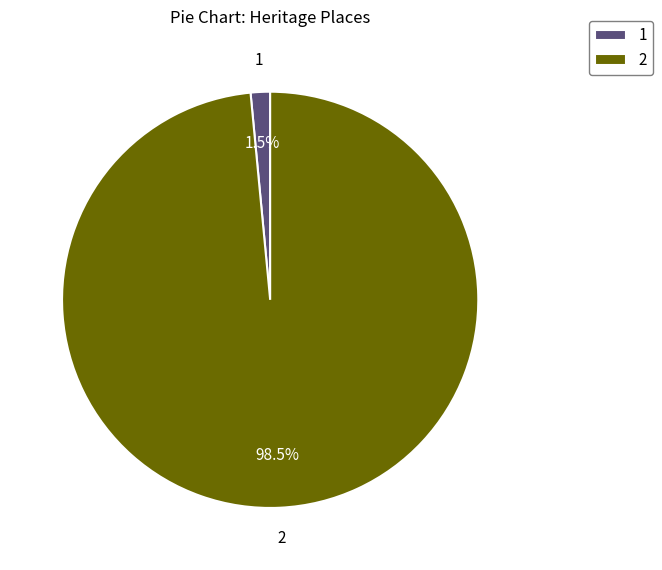

Does 1 account for over 50% of the chart?

No